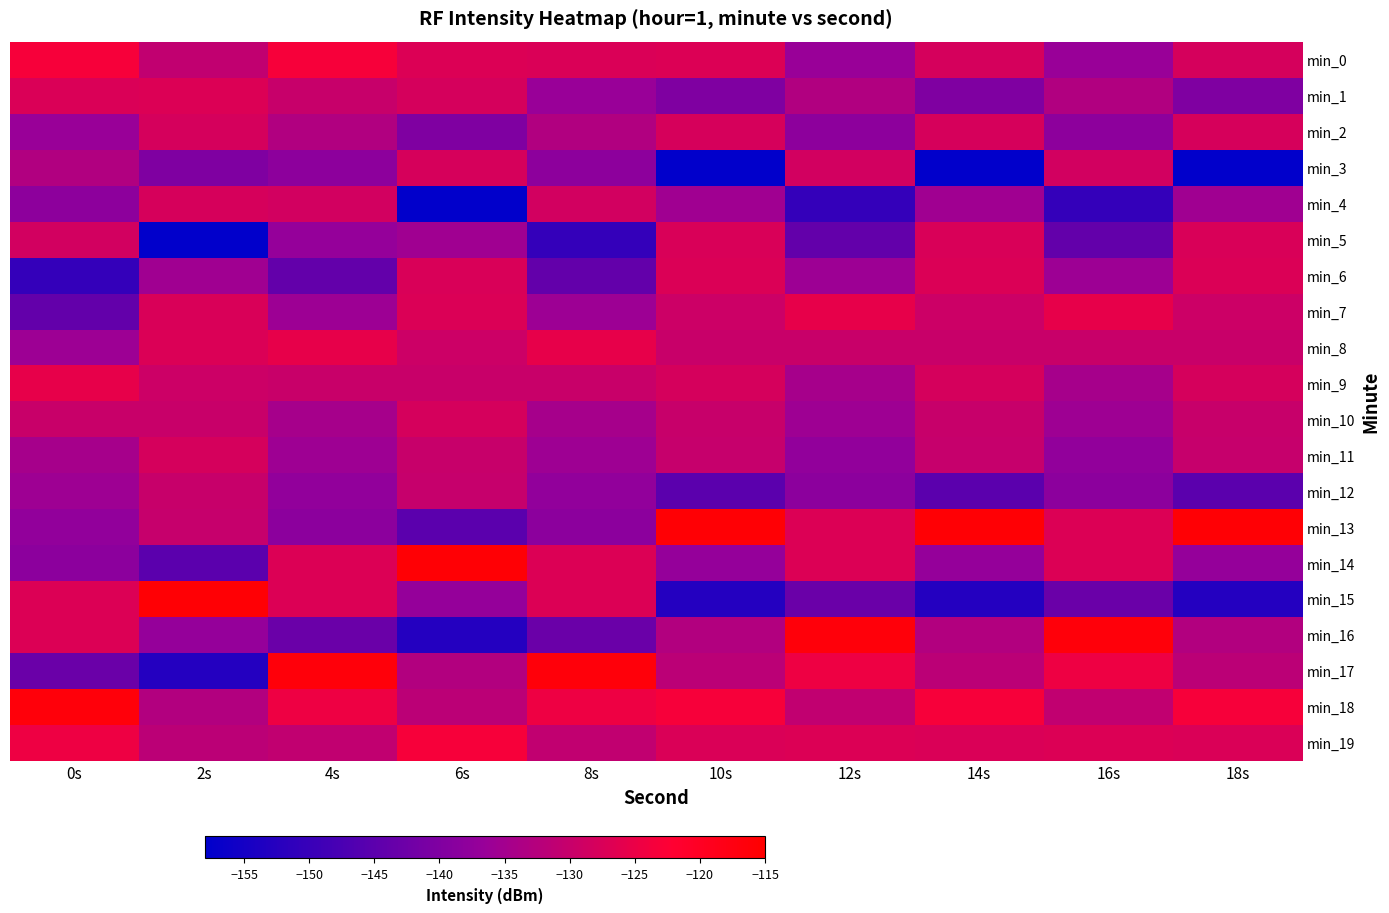

Count the number of data series in this chart.

20